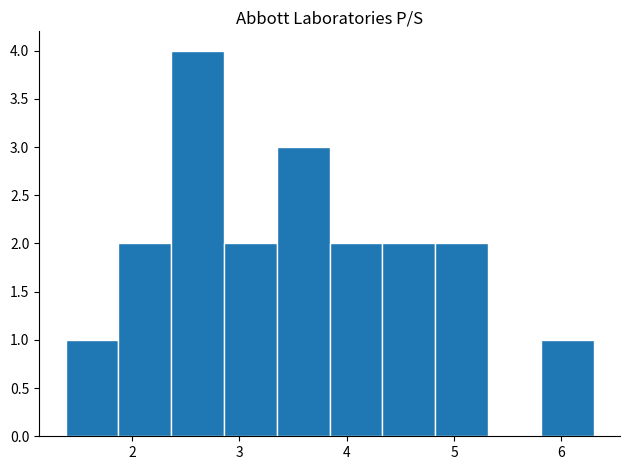

Which range on the x-axis has the tallest bar?

2.4 to 2.9